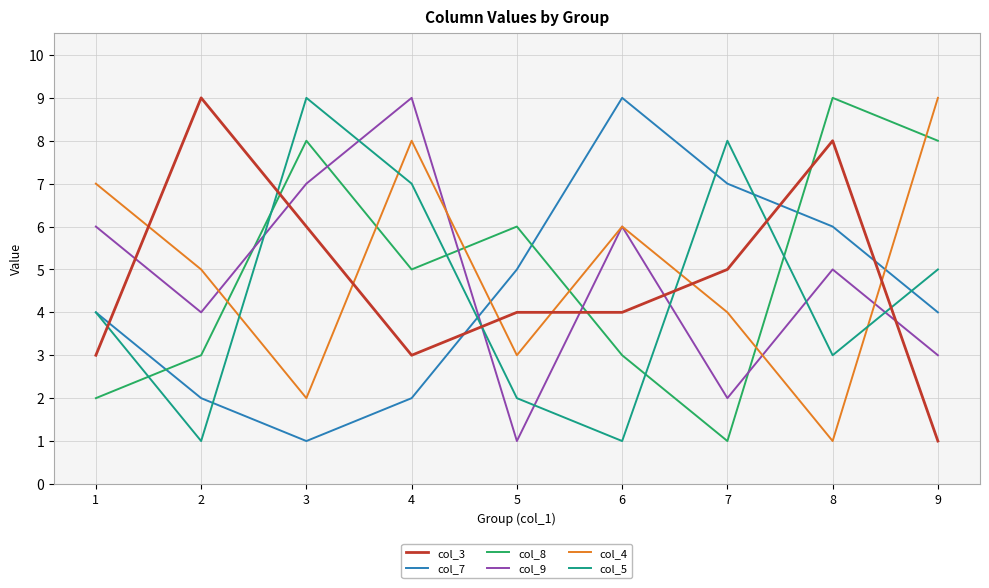

Which series ends up on top after the final intersection of col_9 and col_3?

col_9